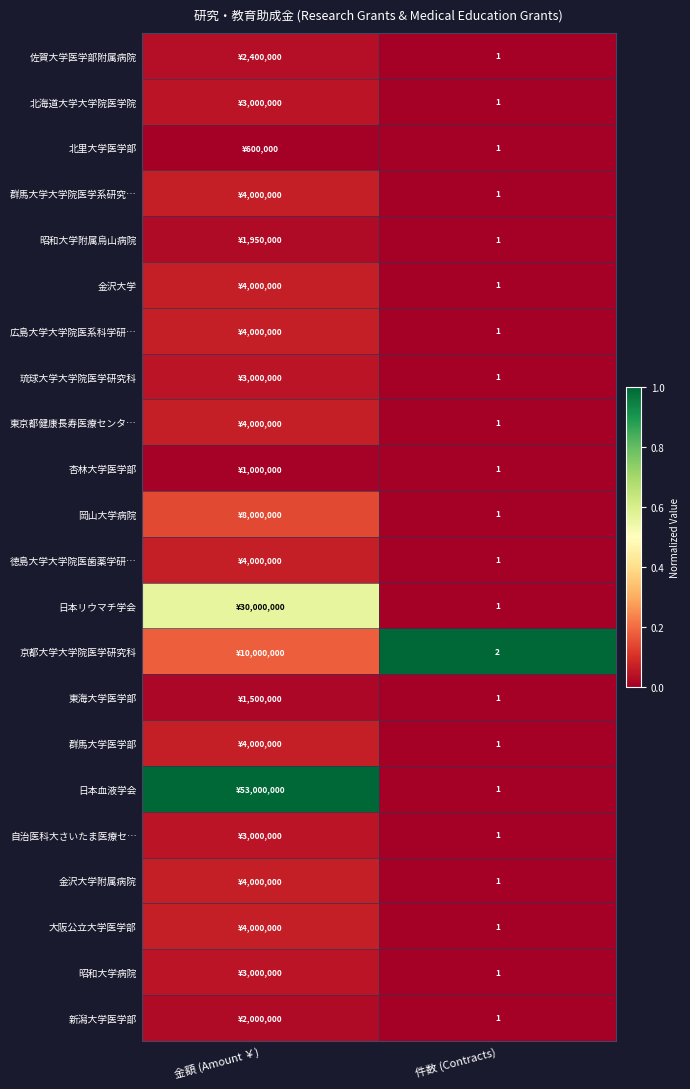

How many distinct data groups are displayed?

22